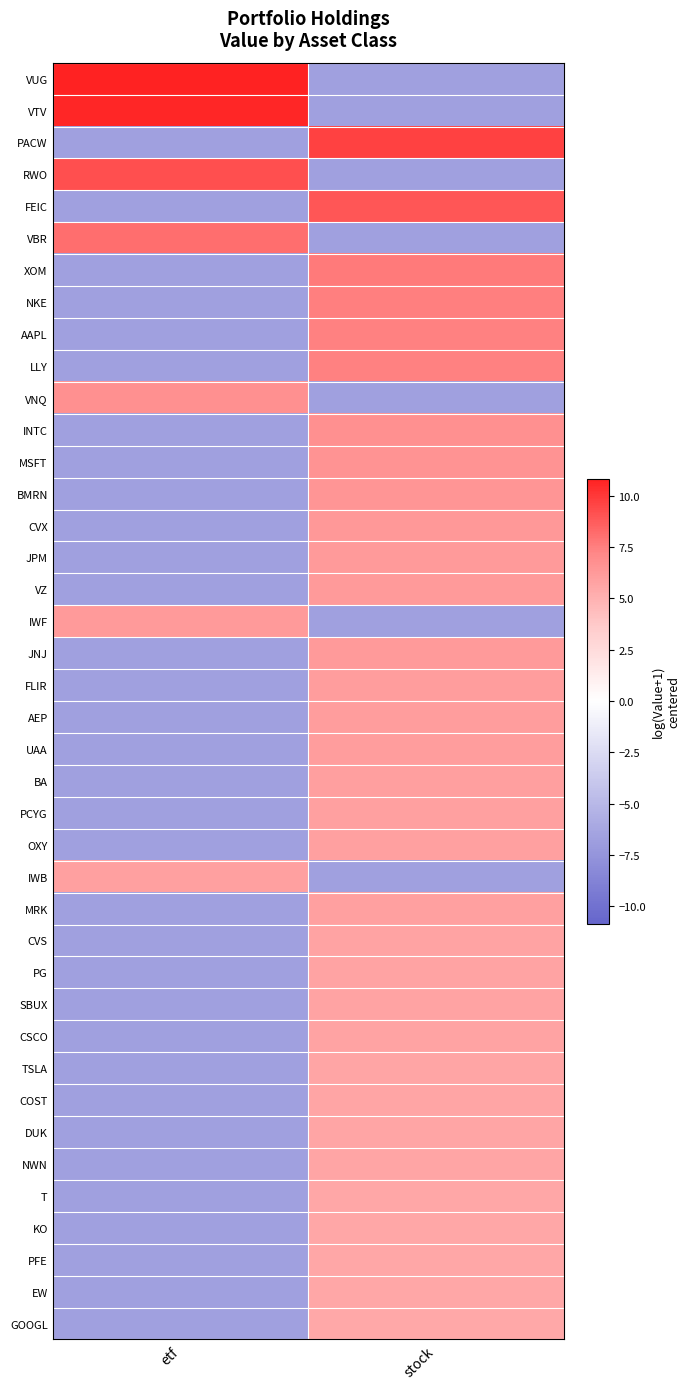

Between etf and stock, which is larger?

etf